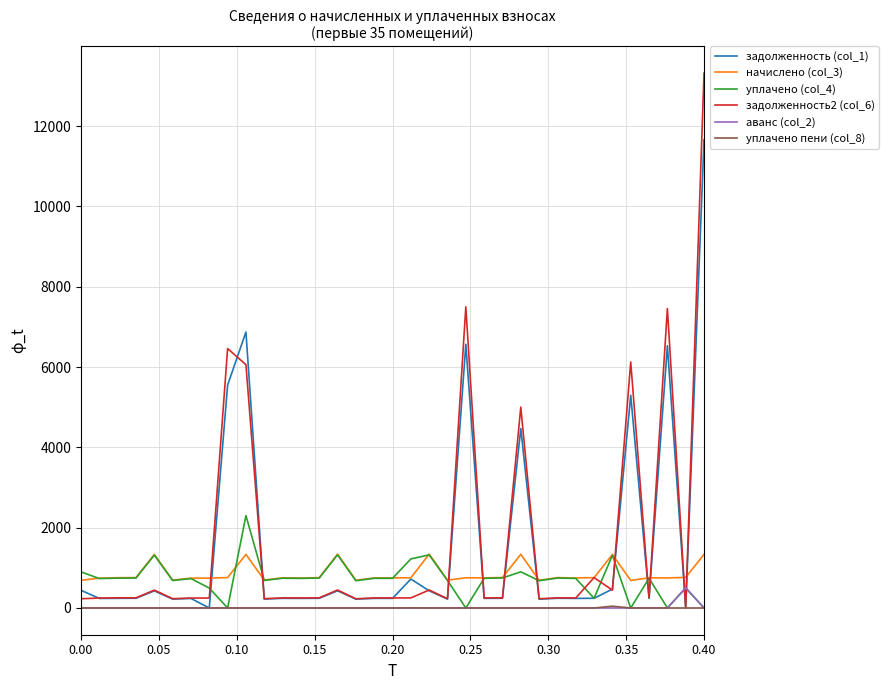

Which series has the largest range (max minus min)?

задолженность2 (col_6)